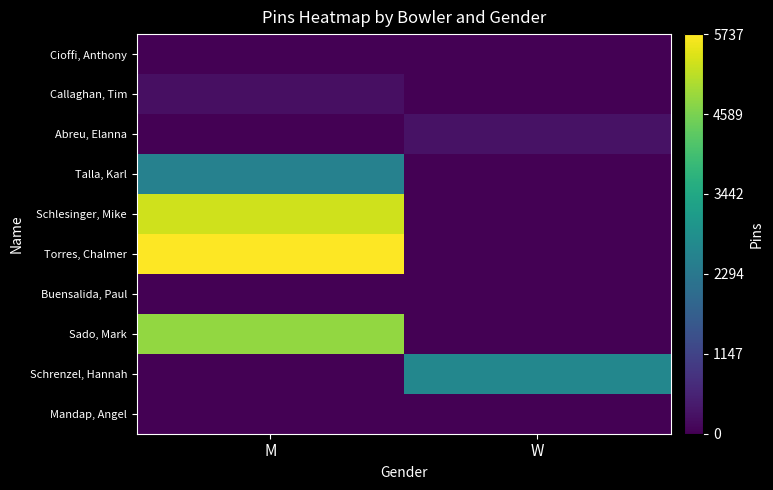

What is the greatest value displayed?

5737